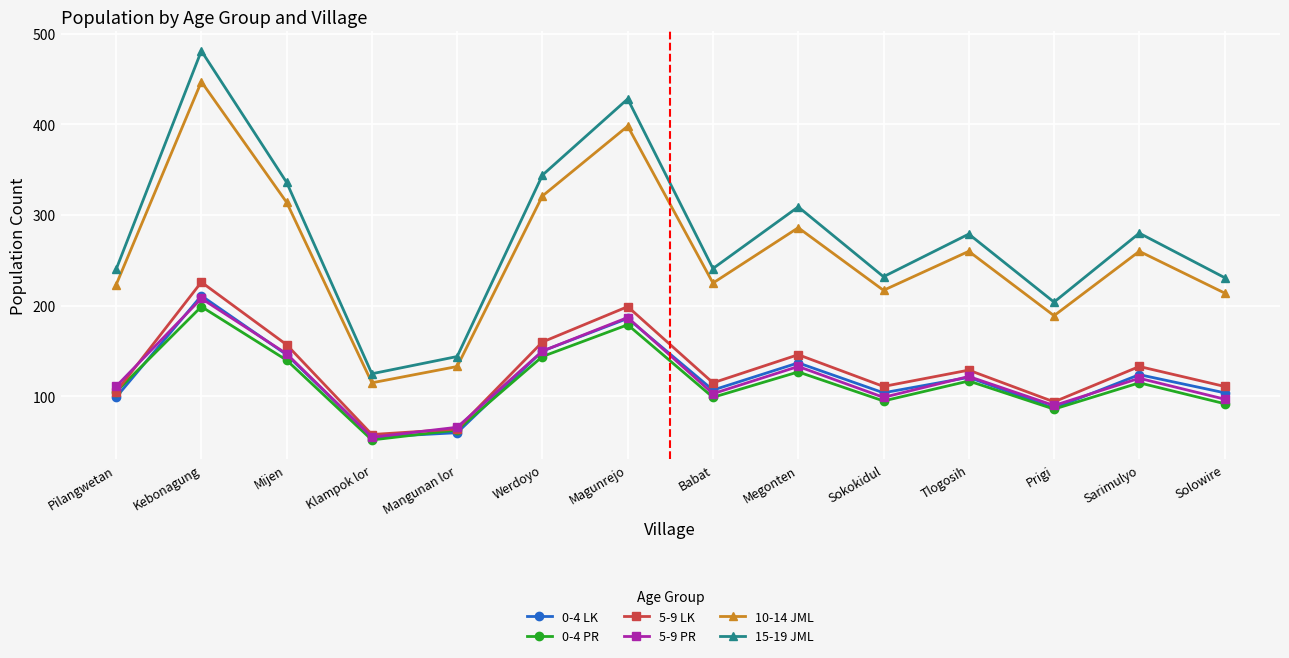

Which series has the widest spread of values?

15-19 JML